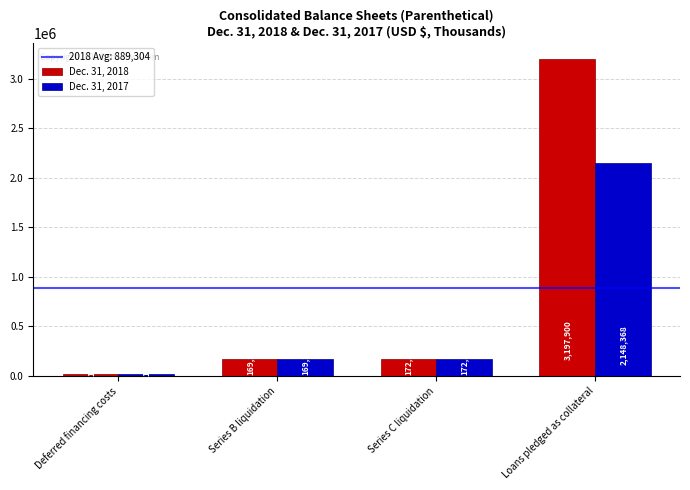

How many bars are there in each group?

2